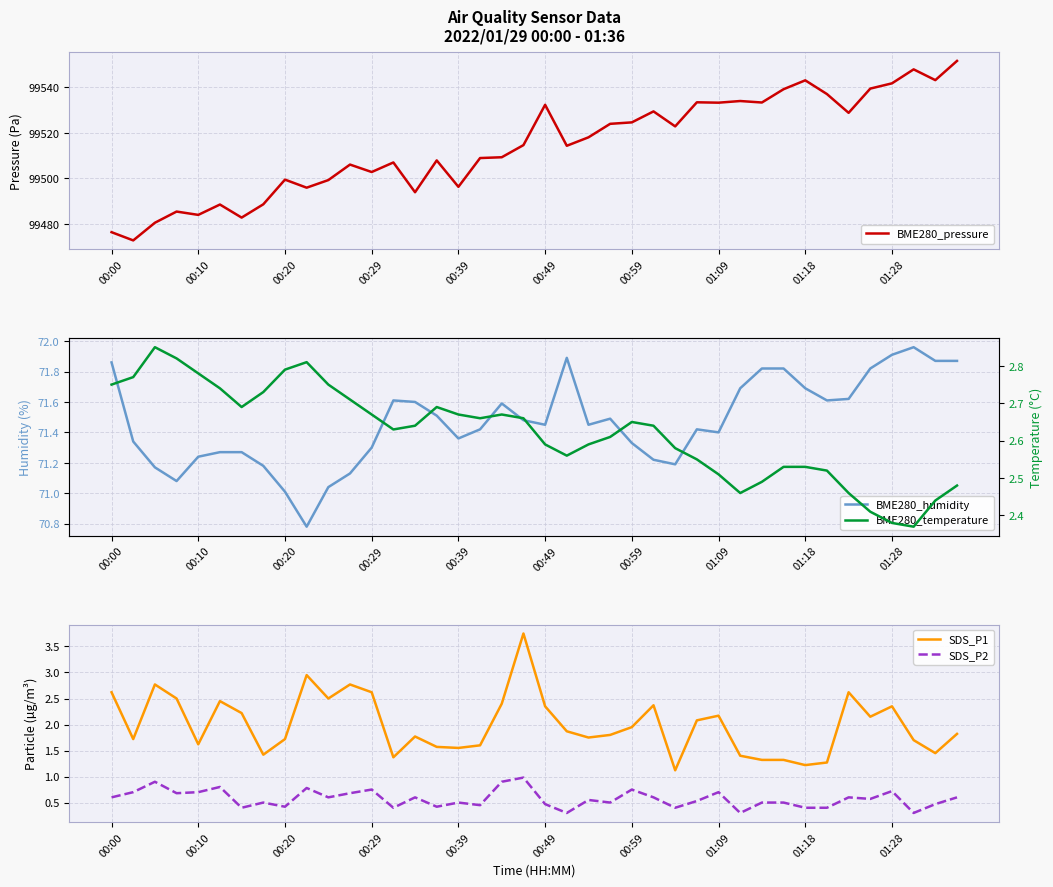

What is the difference between the maximum and minimum values in the BME280_humidity series?

1.2